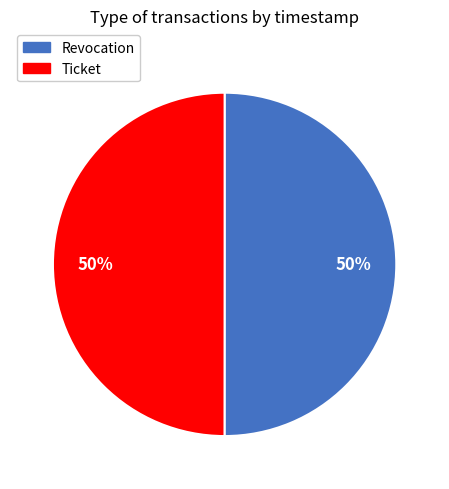

What percentage is the Ticket slice, to the nearest percent?

50%